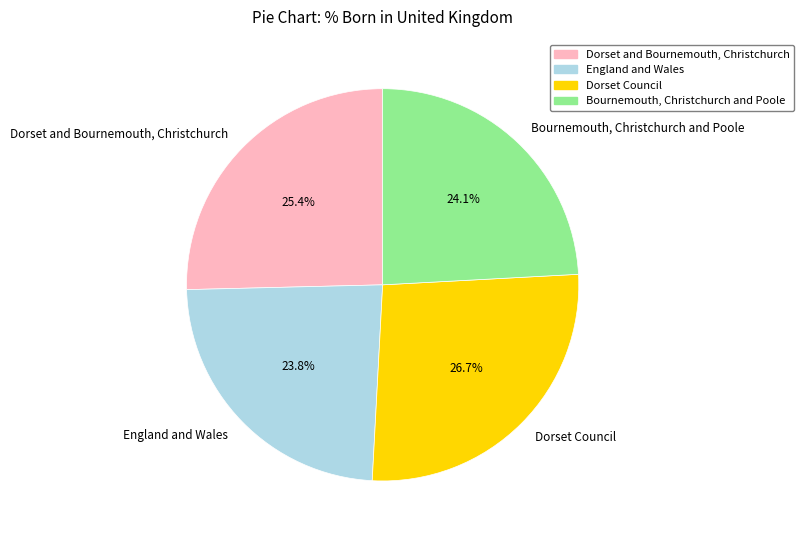

Which has a higher value, England and Wales or Dorset Council?

Dorset Council